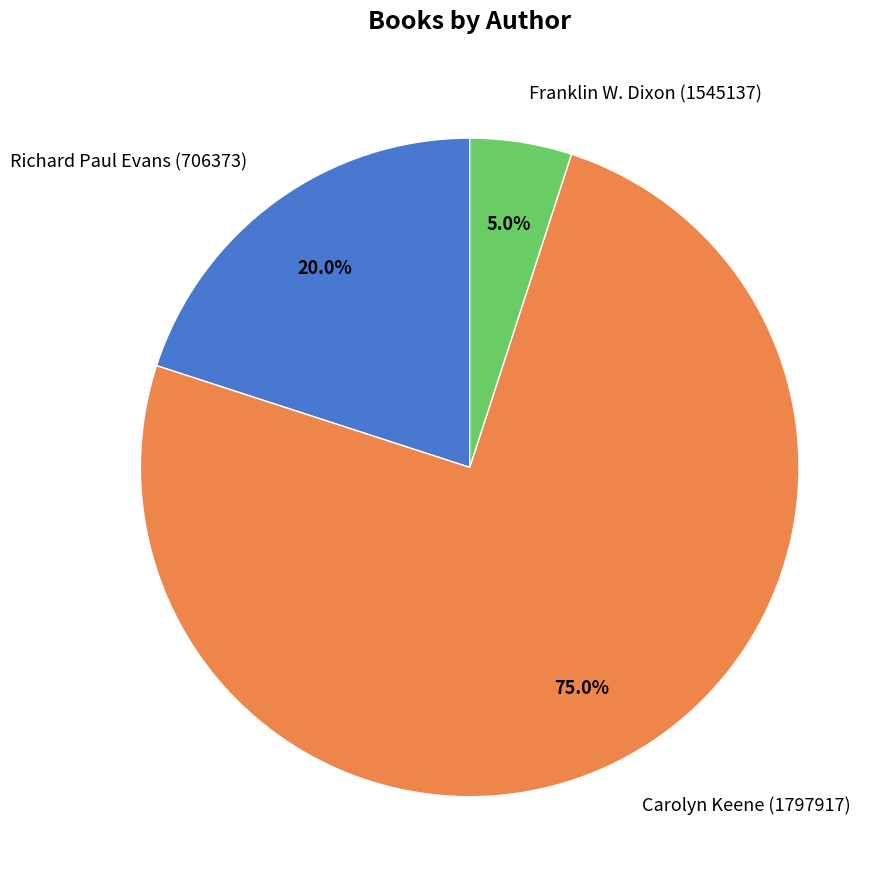

What is the smallest slice in the pie chart?

Franklin W. Dixon (1545137)